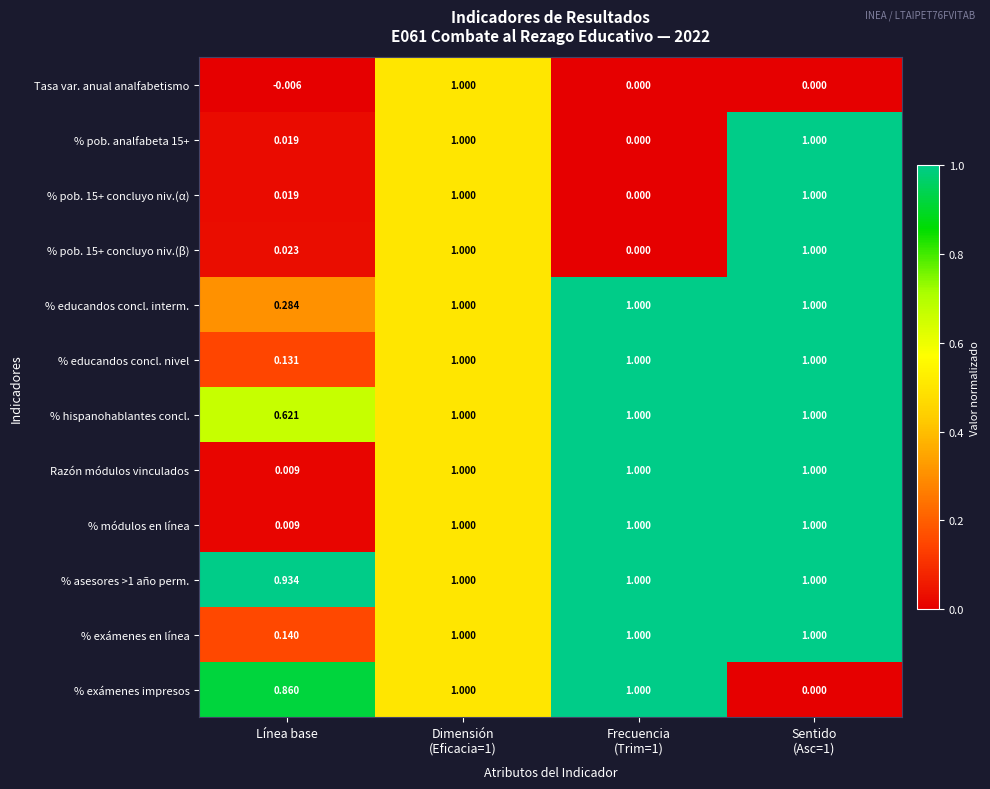

At which label is % hispanohablantes concl. closest to 0?

Línea base